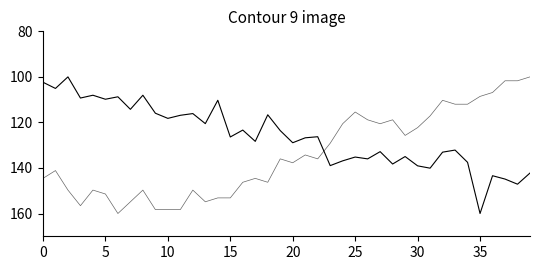

Count the number of categories in the chart.

40